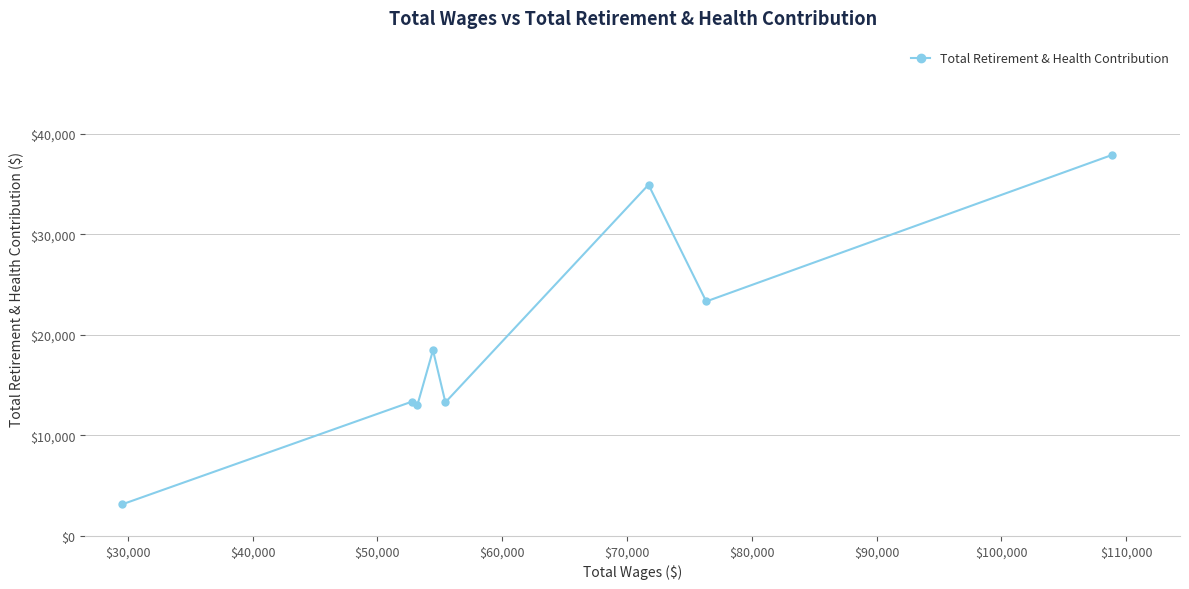

What is the sum of all values?

157493